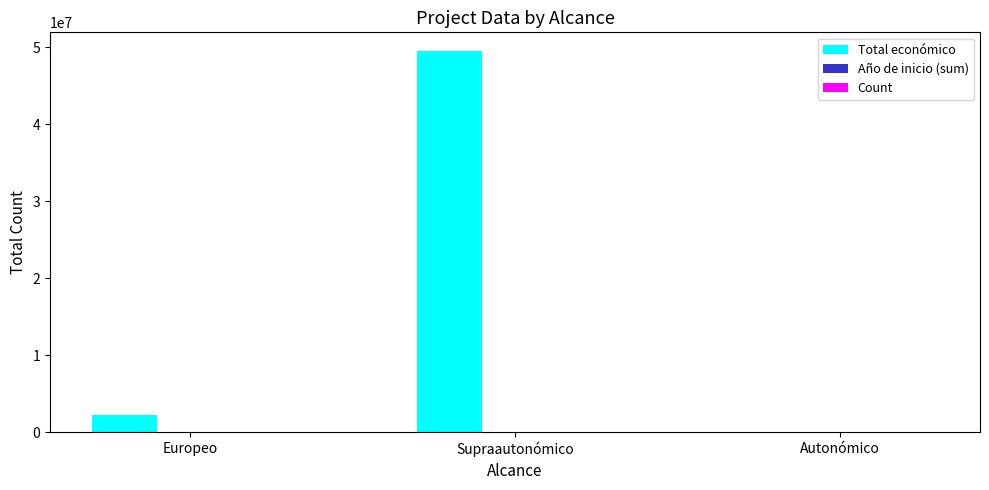

At which category does the chart reach its peak across all series?

Supraautonómico